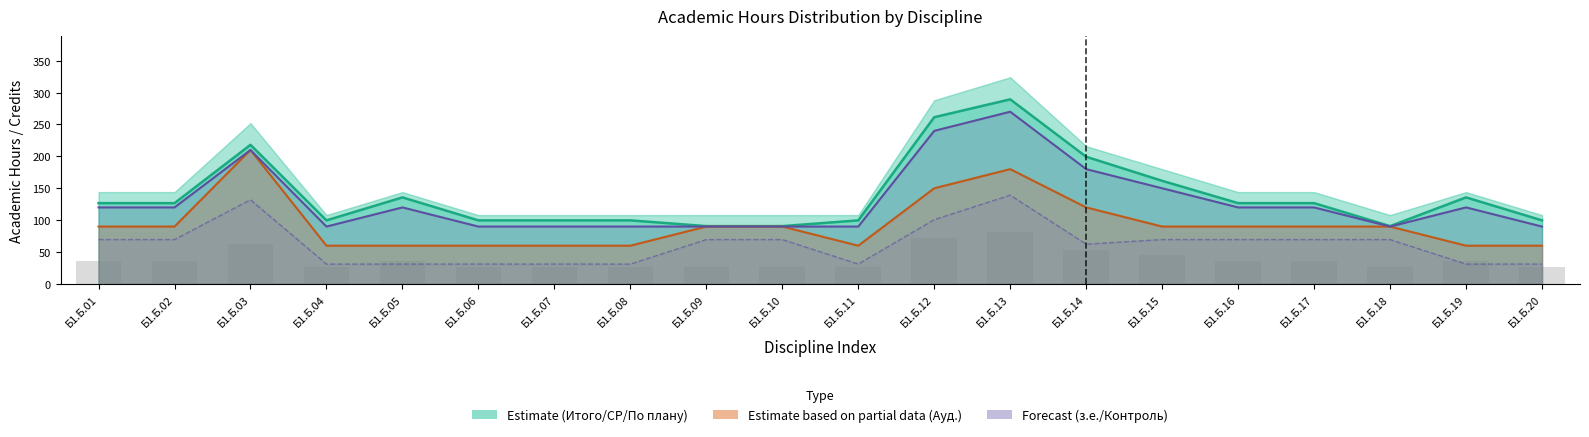

What is the value of the СР (col_14) bar at the 14th from the left?

199.4